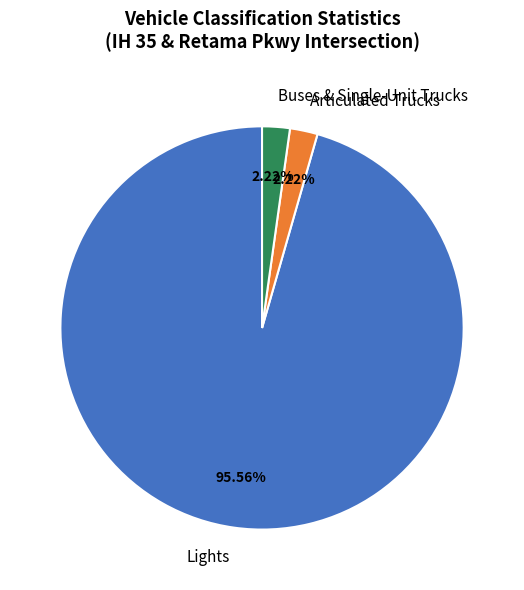

Is the sum of Buses & Single-Unit Trucks and Lights greater than half?

Yes